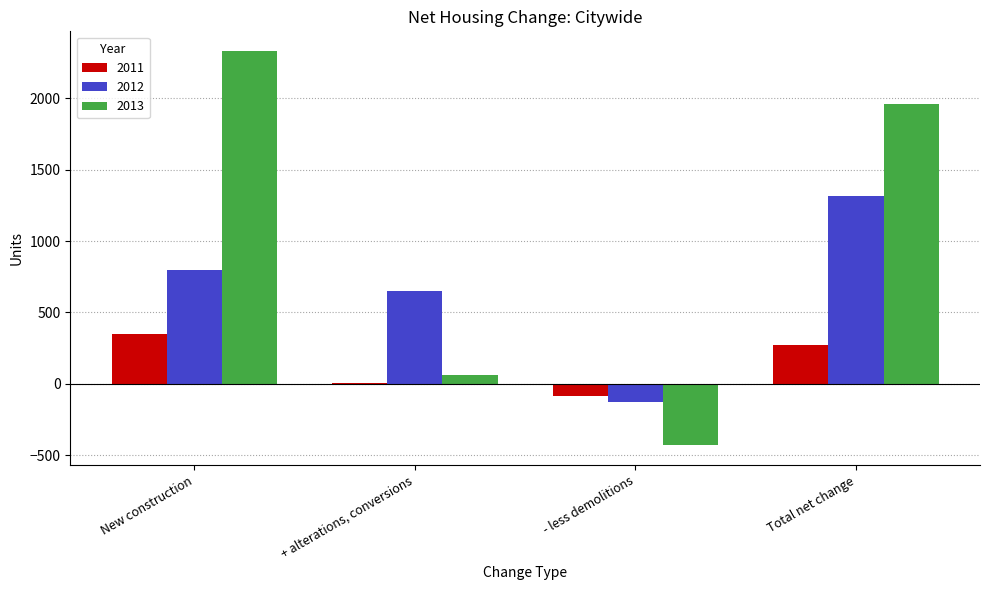

How many values in 2013 are above zero?

3